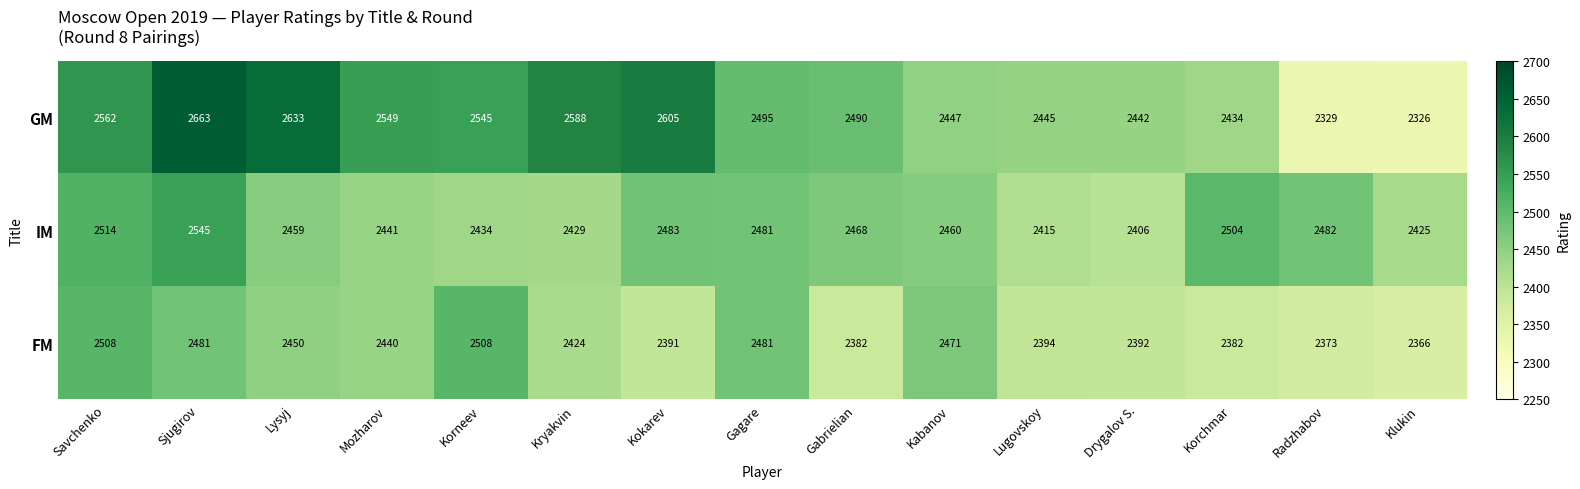

What is the smallest value displayed?

2326